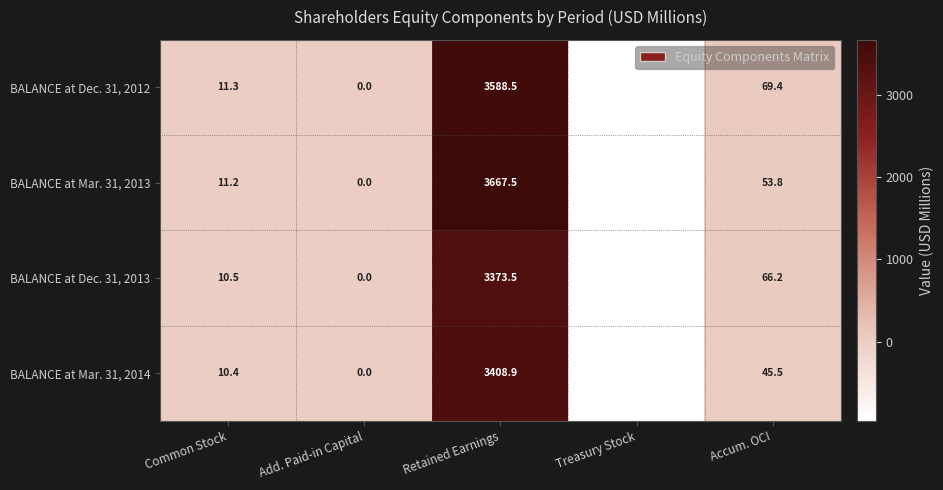

What is the difference between the maximum and minimum values in the BALANCE at Mar. 31, 2013 series?

4621.7